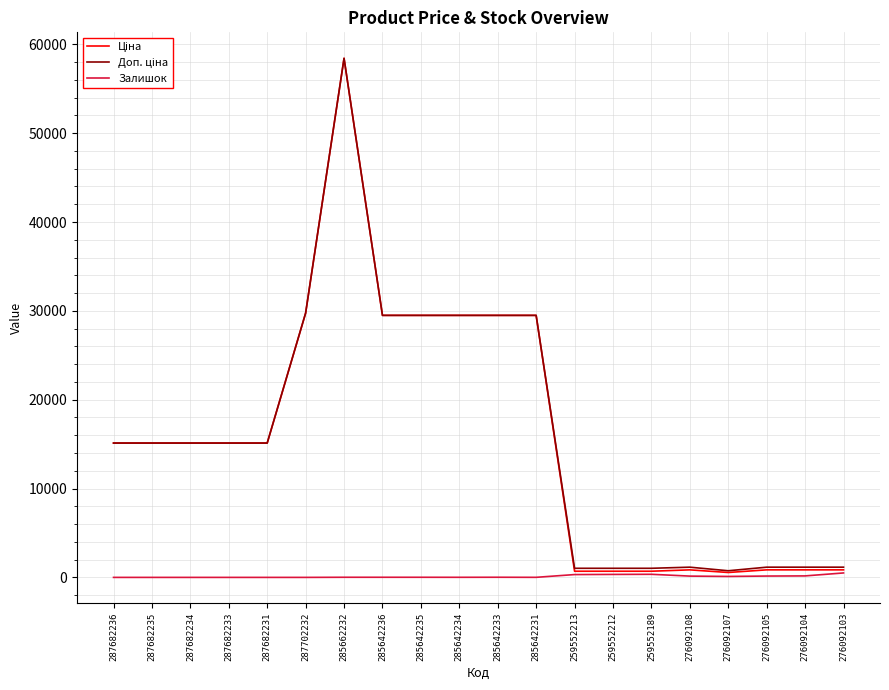

Is it true that Залишок equals 0.0 at 287682231?

True